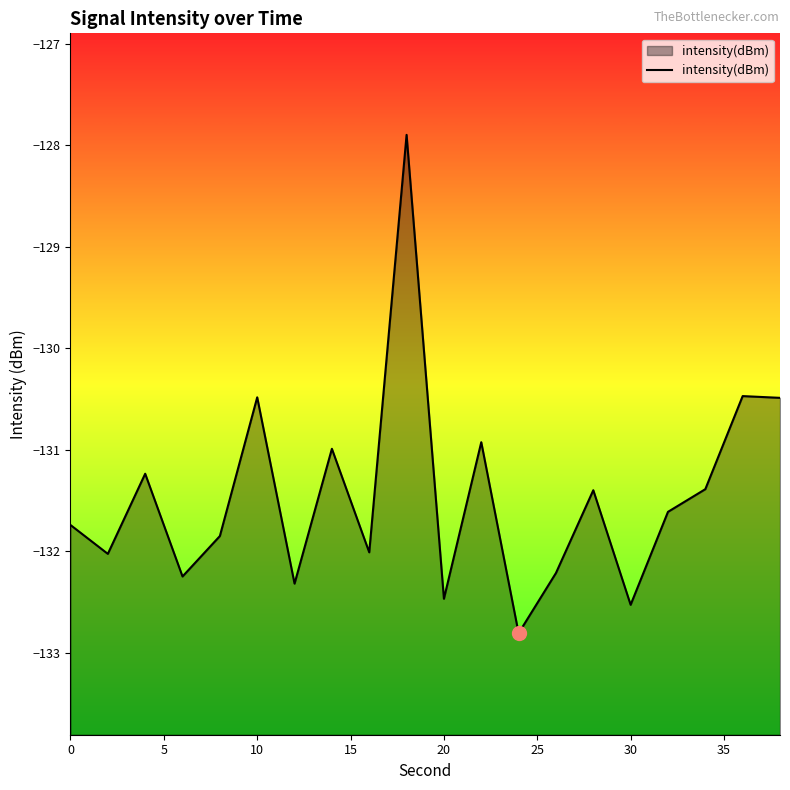

What is the difference between the maximum and minimum values?

4.9